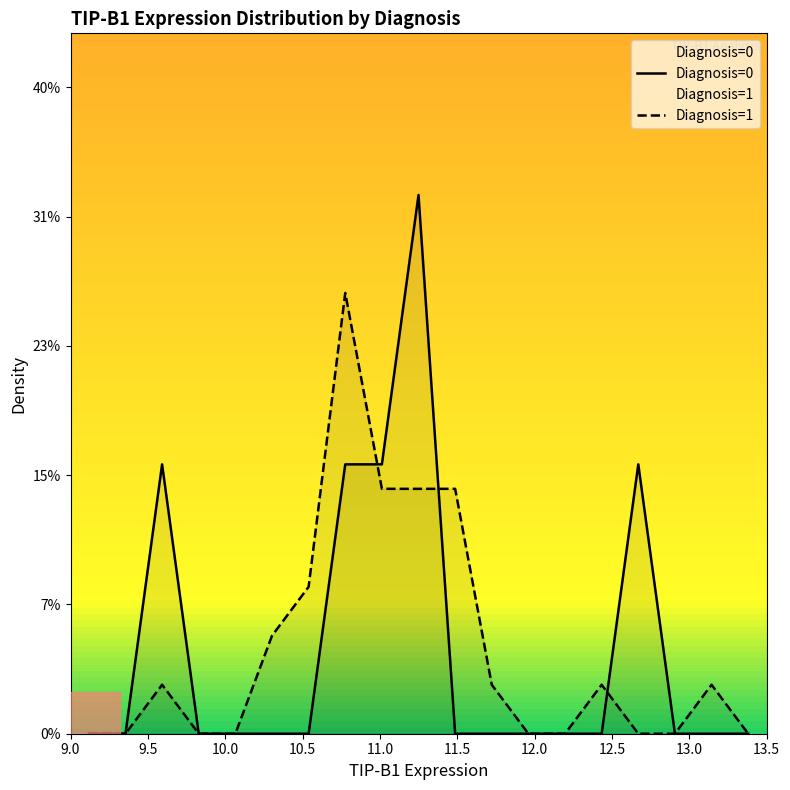

What is the difference between the maximum and minimum values in the Diagnosis=1 series?

0.3